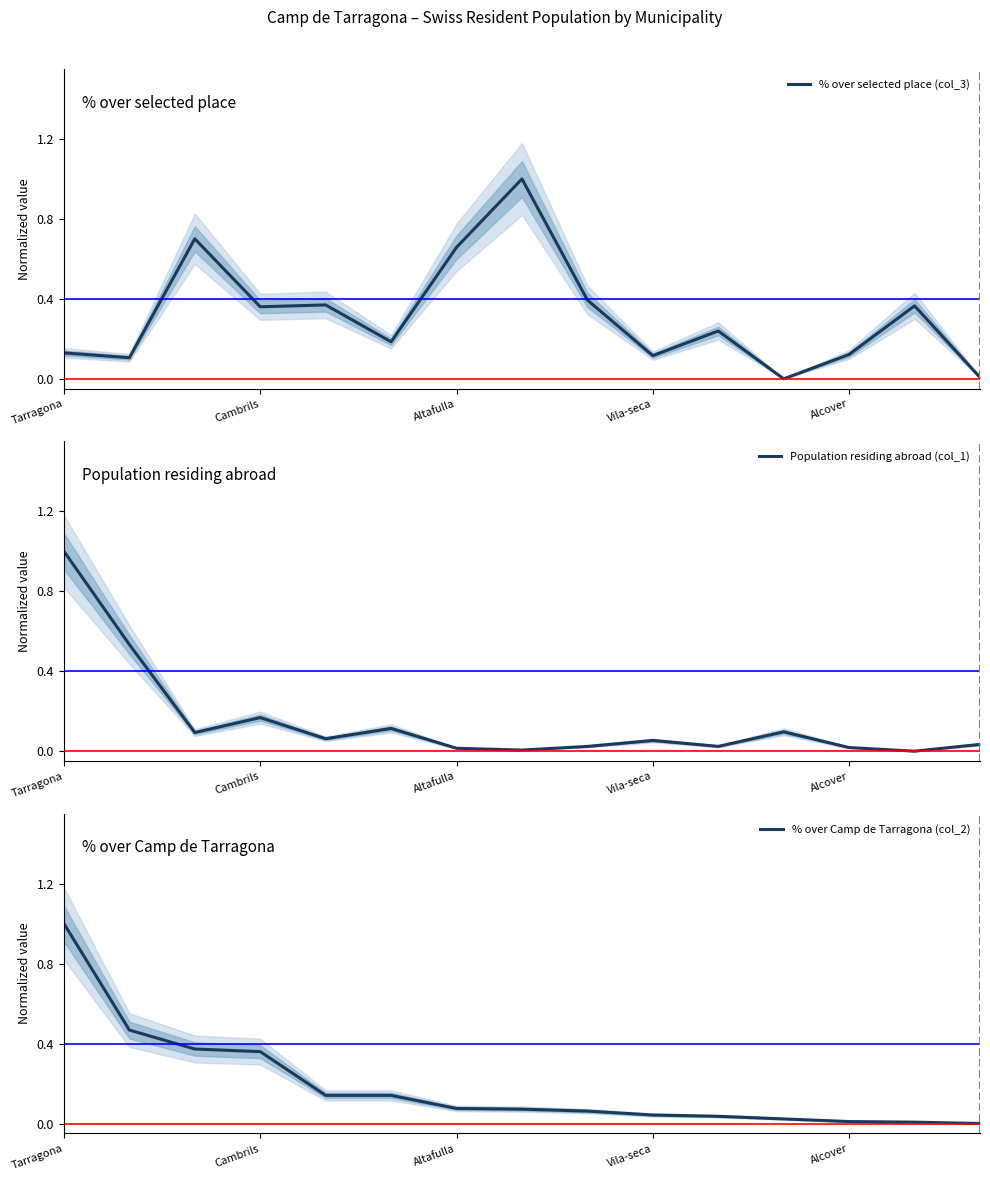

At which label does Population residing abroad (col_1) reach its peak?

Tarragona